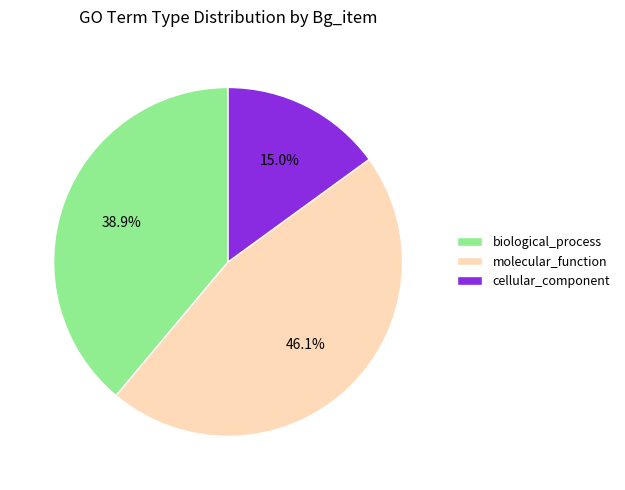

Rank the categories by value from highest to lowest.

molecular_function, biological_process, cellular_component